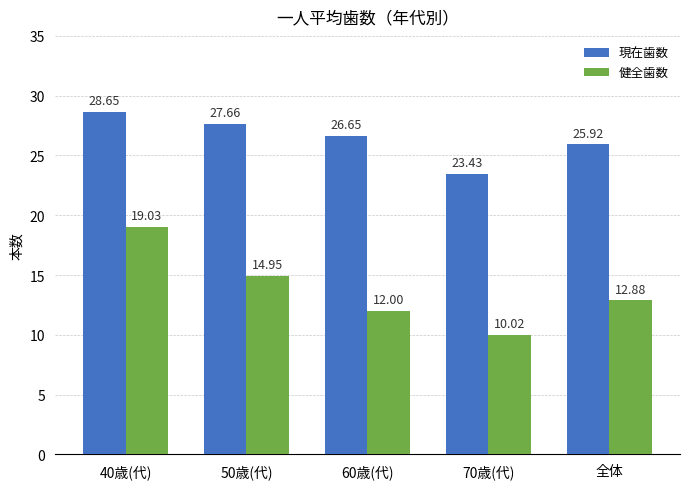

Rank the series by their average value, from lowest to highest.

健全歯数, 現在歯数